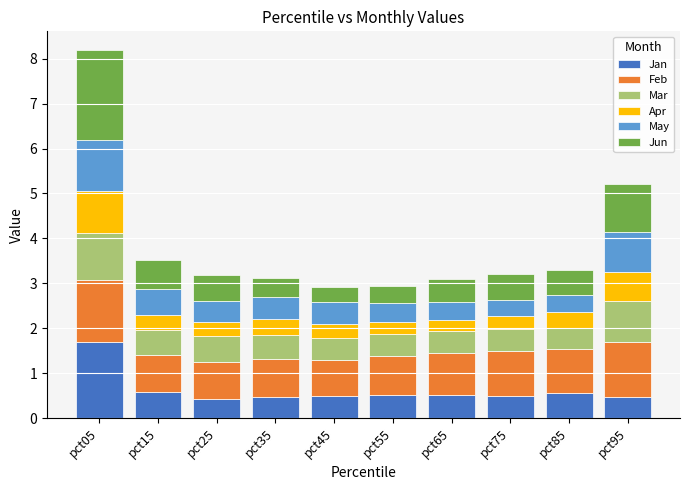

What is the sum of the Jan values at pct15 and pct75?

1.1